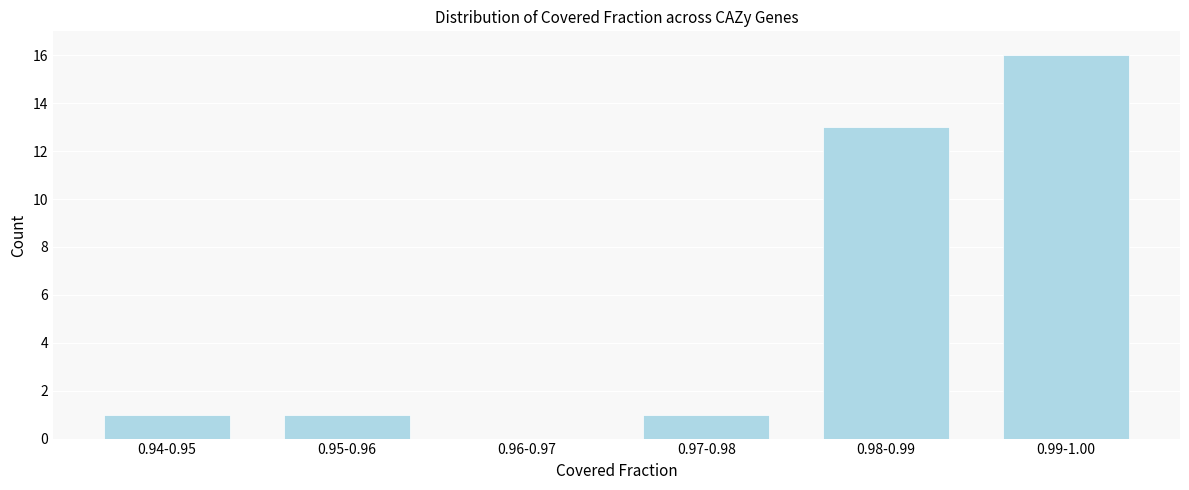

Reading left to right, what are all the values shown in this chart?

0.94-0.95=1	0.95-0.96=1	0.96-0.97=0	0.97-0.98=1	0.98-0.99=13	0.99-1.00=16